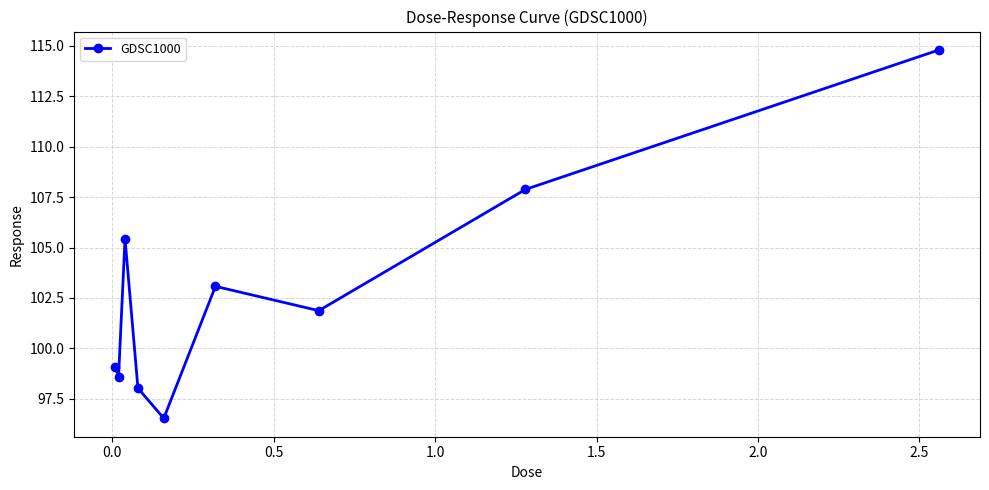

What is the sum of all values?

925.3